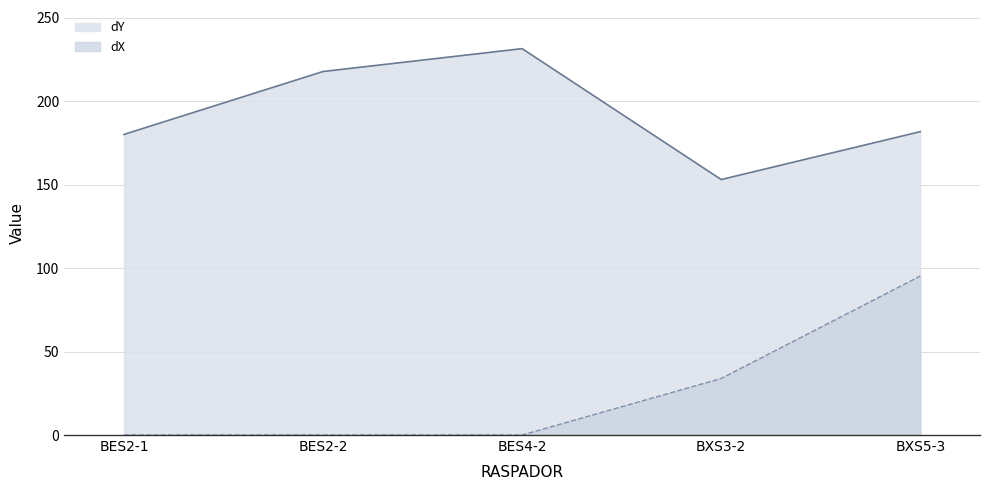

Reading left to right, list all the values displayed in this chart.

dX: 0.0	0.0	0.0	33.9	95.2
dY: 180.1	217.8	231.5	153.1	181.8